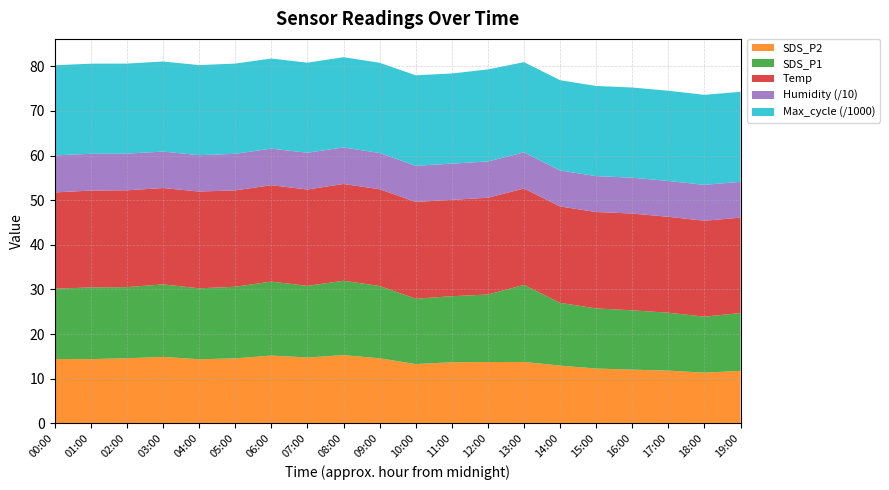

Is it true that SDS_P2 equals 24.1 at 09:00?

False